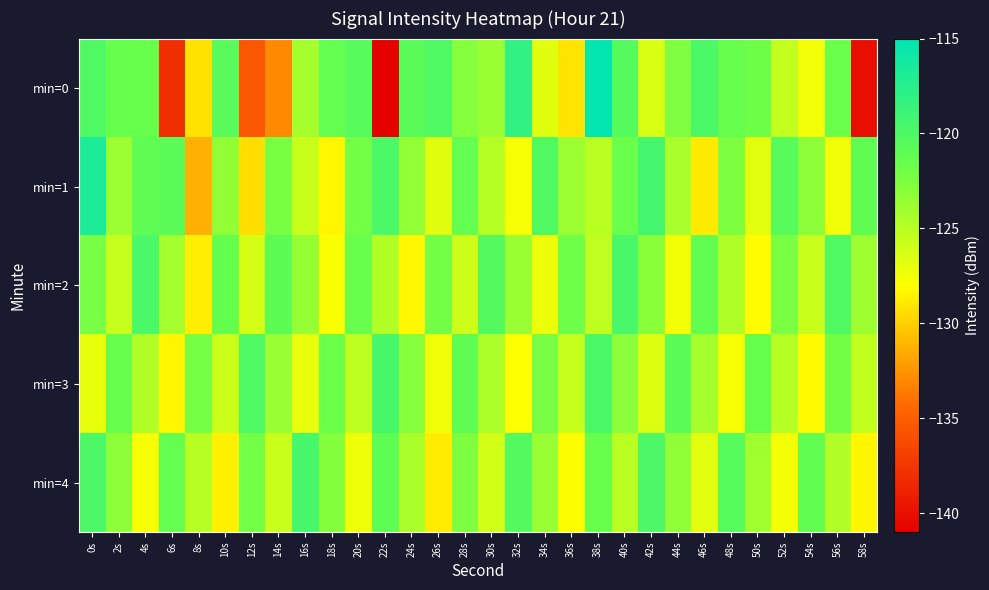

What is the smallest value displayed?

-140.9